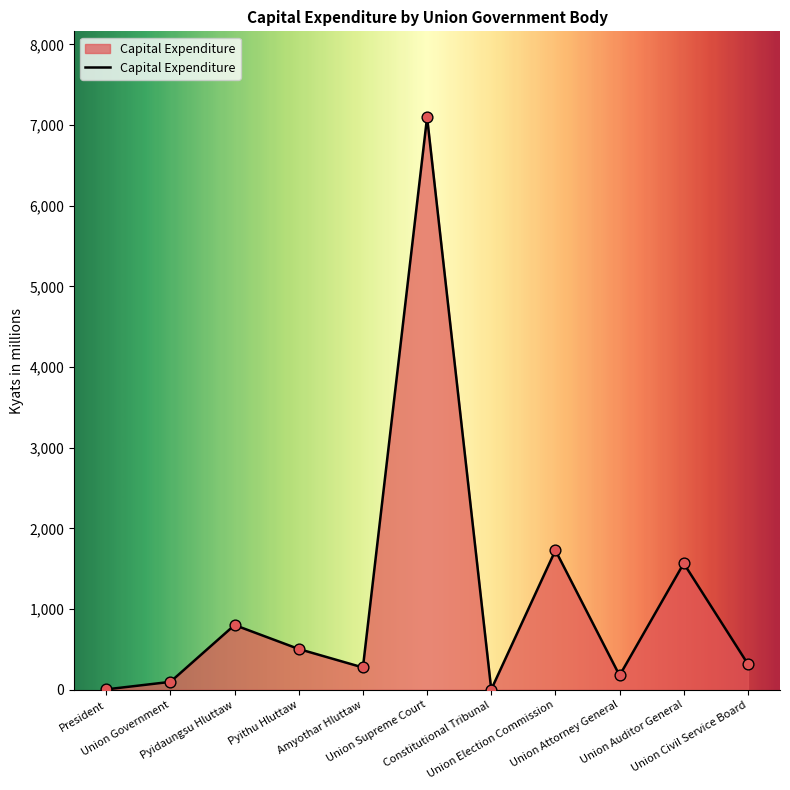

What is the change in value from Amyothar Hluttaw to Union Auditor General?

+1290.2